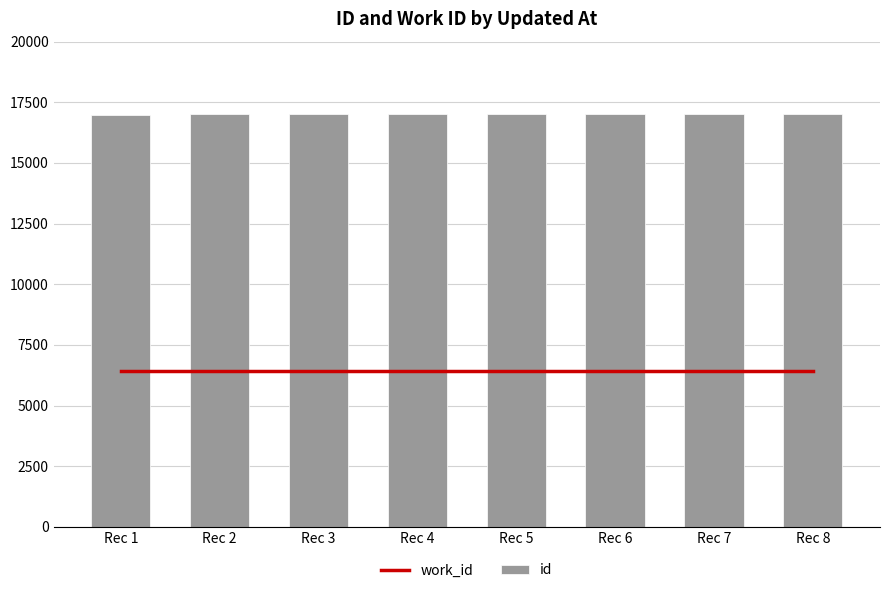

Between Rec 6 and Rec 5, which is larger?

Rec 6